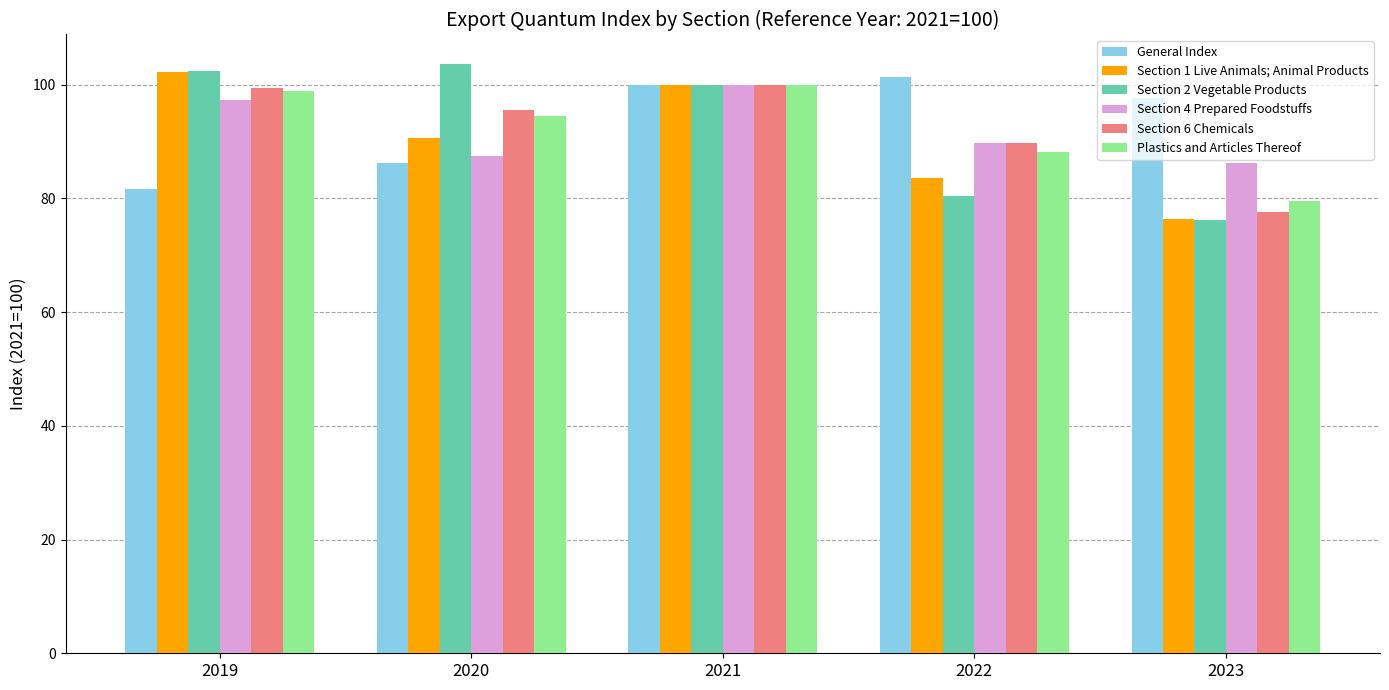

At which label is Section 6 Chemicals closest to 88?

2022